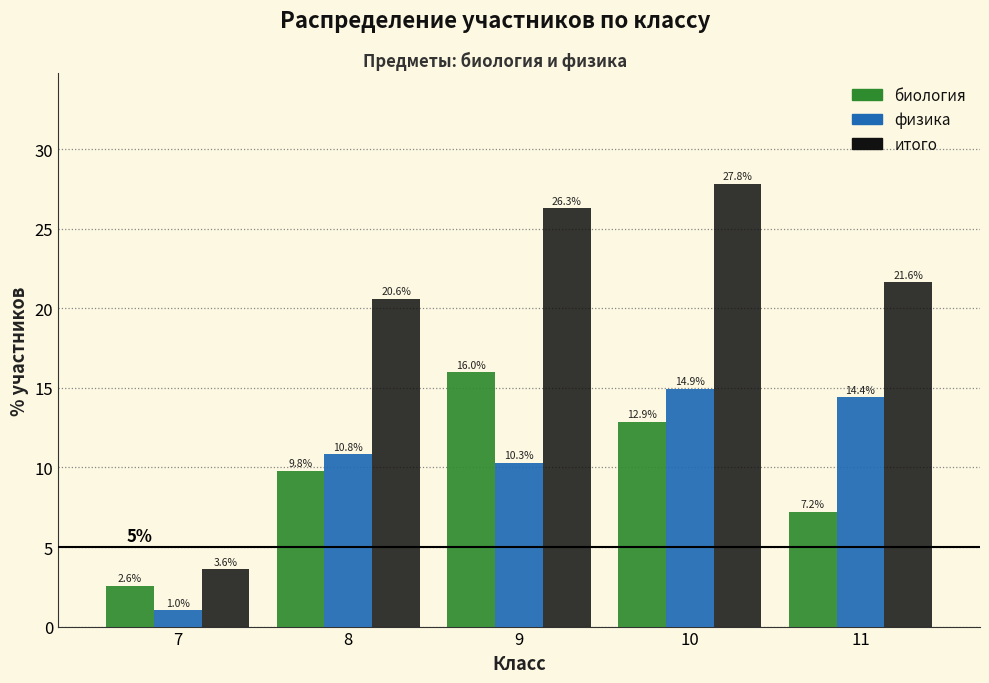

Reading left to right, transcribe all the data shown in this chart.

биология: 2.6	9.8	16.0	12.9	7.2
физика: 1.0	10.8	10.3	14.9	14.4
итого: 3.6	20.6	26.3	27.8	21.6